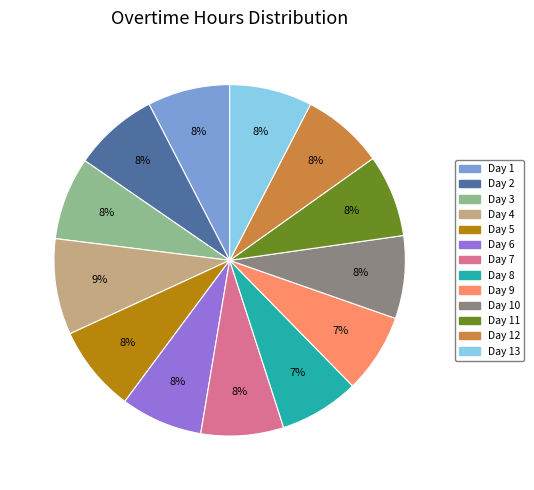

To the nearest percent, what is the average slice percentage?

8%